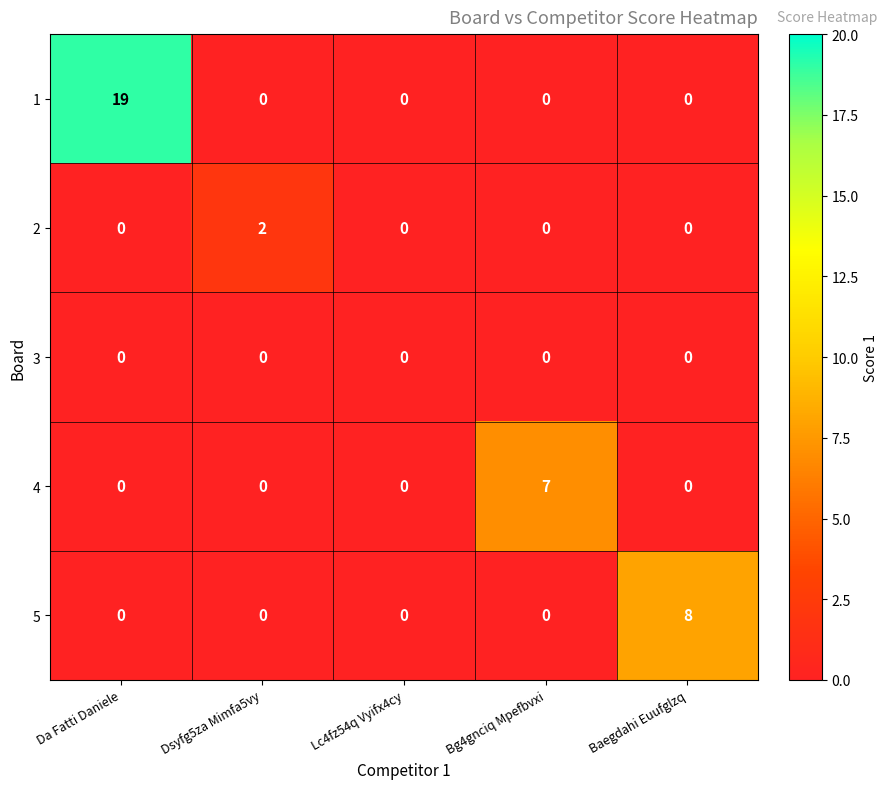

Rank the series by their maximum value, from highest to lowest.

1, 5, 4, 2, 3